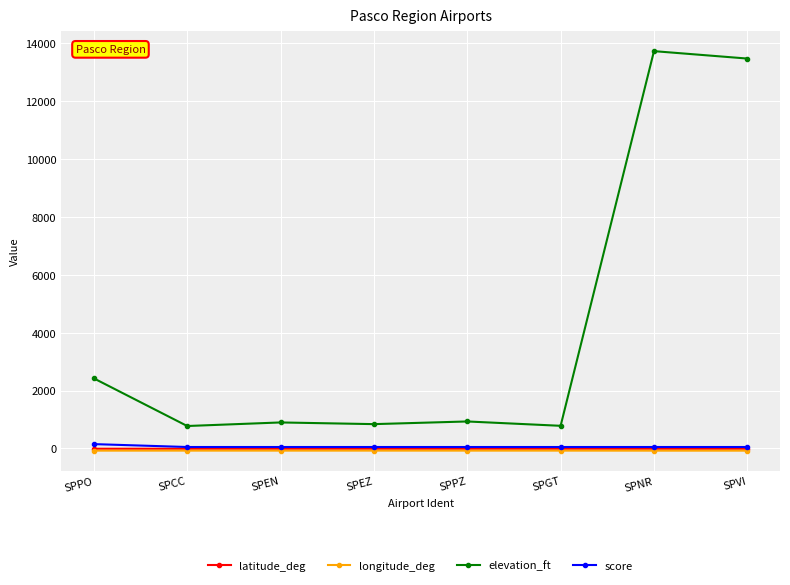

Is the value of score at SPNR greater than the value of longitude_deg at SPNR?

Yes